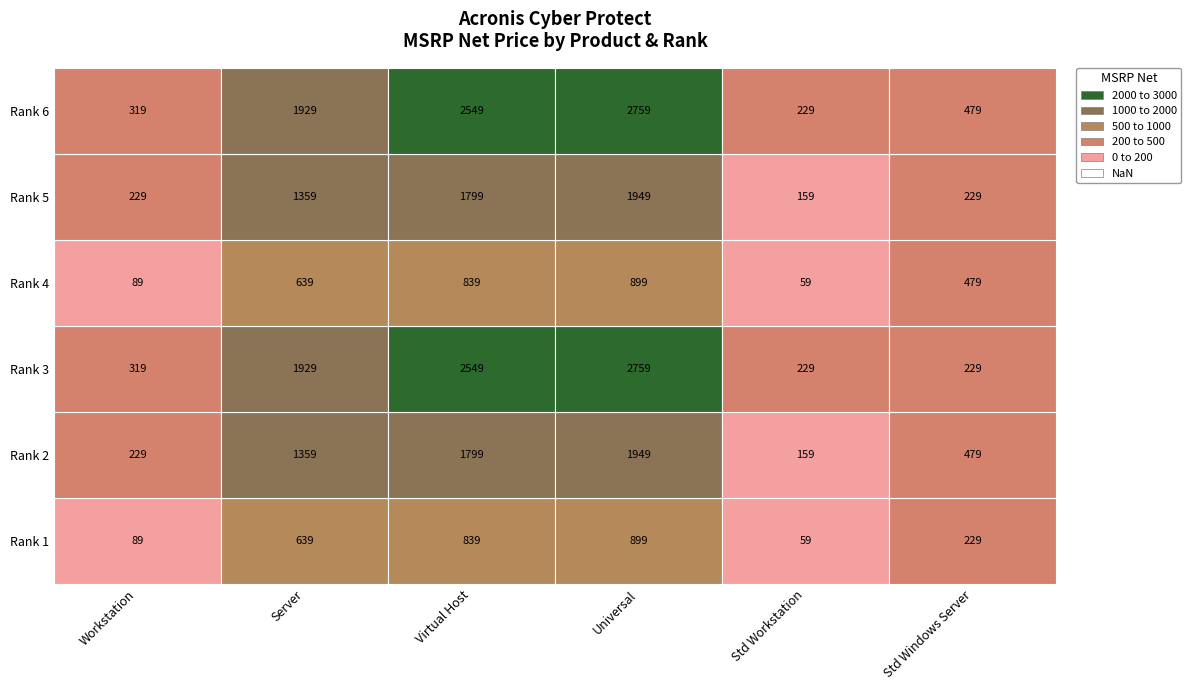

How many distinct data groups are displayed?

6